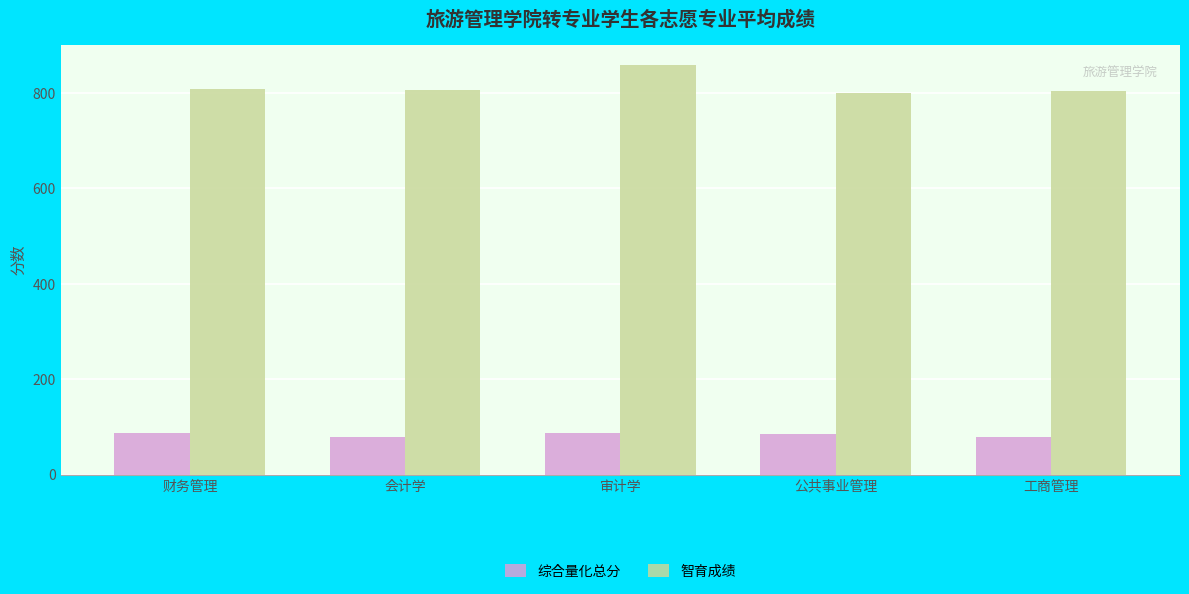

How many bars are there in each group?

2